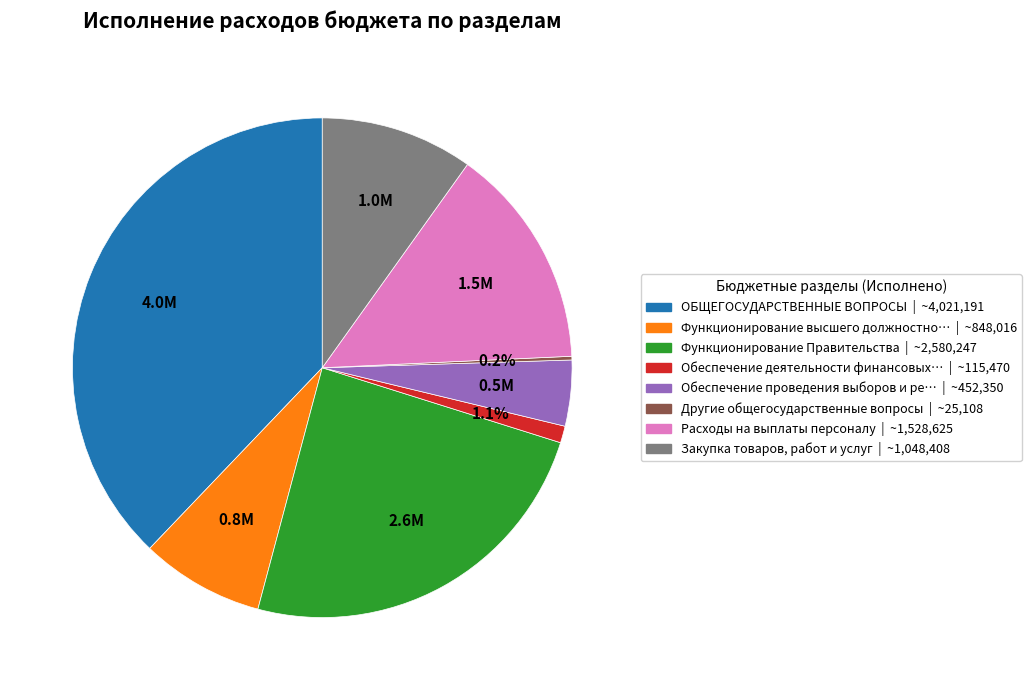

Is there any slice that represents more than half of the pie?

No